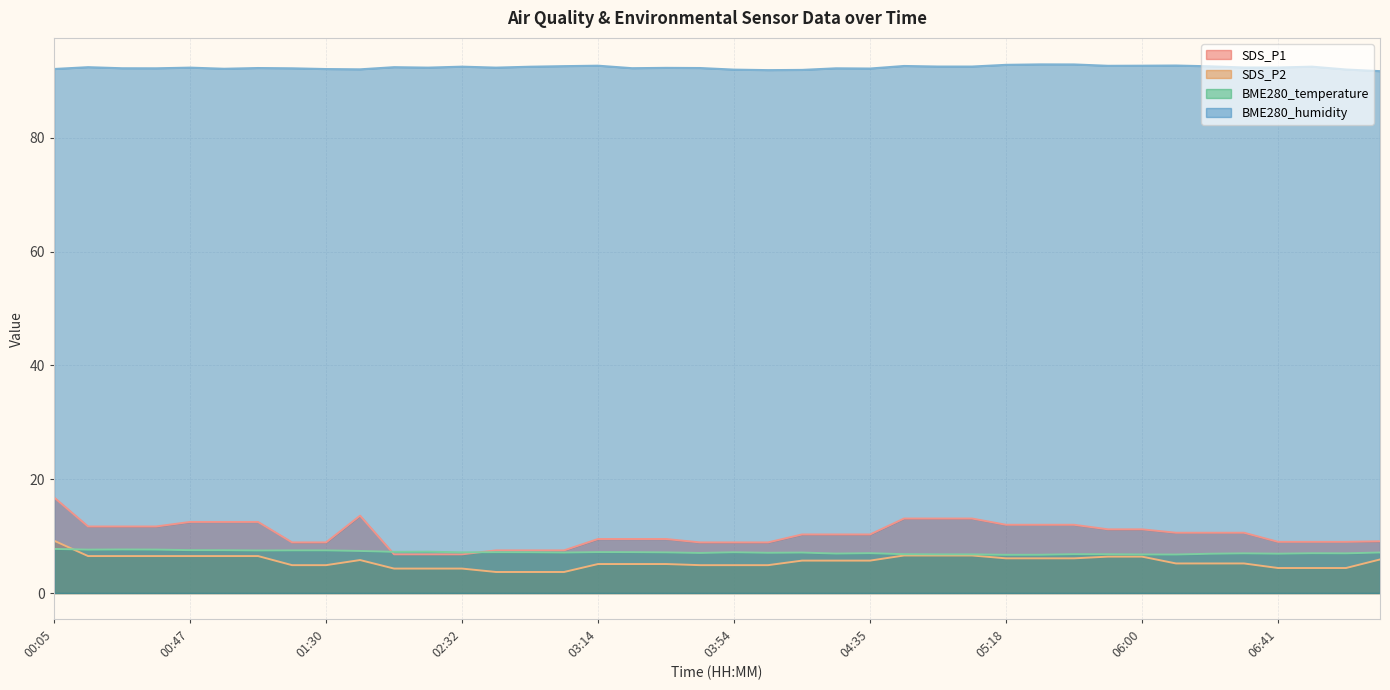

Reading right to left, list all the values displayed in this chart.

SDS_P1: 07:12=9.1	07:01=9.0	06:51=9.0	06:41=9.0	06:30=10.6	06:20=10.6	06:10=10.6	06:00=11.2	05:49=11.2	05:39=12.0	05:28=12.0	05:18=12.0	05:08=13.1	04:57=13.1	04:46=13.1	04:35=10.3	04:25=10.3	04:15=10.3	04:05=8.9	03:54=8.9	03:44=8.9	03:34=9.5	03:24=9.5	03:14=9.5	03:03=7.5	02:53=7.5	02:42=7.5	02:32=6.8	02:22=6.8	02:12=6.8	02:02=13.6	01:30=8.9	01:19=8.9	01:08=12.5	00:58=12.5	00:47=12.5	00:37=11.7	00:26=11.7	00:15=11.7	00:05=16.8
SDS_P2: 07:12=5.9	07:01=4.4	06:51=4.4	06:41=4.4	06:30=5.2	06:20=5.2	06:10=5.2	06:00=6.4	05:49=6.4	05:39=6.1	05:28=6.1	05:18=6.1	05:08=6.6	04:57=6.6	04:46=6.6	04:35=5.7	04:25=5.7	04:15=5.7	04:05=4.9	03:54=4.9	03:44=4.9	03:34=5.1	03:24=5.1	03:14=5.1	03:03=3.7	02:53=3.7	02:42=3.7	02:32=4.3	02:22=4.3	02:12=4.3	02:02=5.8	01:30=4.9	01:19=4.9	01:08=6.5	00:58=6.5	00:47=6.5	00:37=6.5	00:26=6.5	00:15=6.5	00:05=9.2
BME280_temperature: 07:12=7.1	07:01=7.0	06:51=7.0	06:41=6.9	06:30=7.0	06:20=6.9	06:10=6.8	06:00=6.8	05:49=6.8	05:39=6.8	05:28=6.7	05:18=6.7	05:08=6.8	04:57=6.8	04:46=6.8	04:35=7.0	04:25=6.9	04:15=7.1	04:05=7.1	03:54=7.2	03:44=7.0	03:34=7.2	03:24=7.2	03:14=7.2	03:03=7.1	02:53=7.2	02:42=7.2	02:32=7.2	02:22=7.3	02:12=7.2	02:02=7.4	01:30=7.5	01:19=7.5	01:08=7.5	00:58=7.5	00:47=7.5	00:37=7.6	00:26=7.7	00:15=7.6	00:05=7.8
BME280_humidity: 07:12=91.8	07:01=92.0	06:51=92.5	06:41=92.4	06:30=92.4	06:20=92.6	06:10=92.7	06:00=92.7	05:49=92.7	05:39=92.9	05:28=92.9	05:18=92.9	05:08=92.6	04:57=92.6	04:46=92.7	04:35=92.2	04:25=92.2	04:15=92.0	04:05=91.9	03:54=92.0	03:44=92.3	03:34=92.3	03:24=92.3	03:14=92.7	03:03=92.6	02:53=92.5	02:42=92.4	02:32=92.5	02:22=92.4	02:12=92.5	02:02=92.1	01:30=92.1	01:19=92.2	01:08=92.3	00:58=92.2	00:47=92.4	00:37=92.2	00:26=92.3	00:15=92.5	00:05=92.1